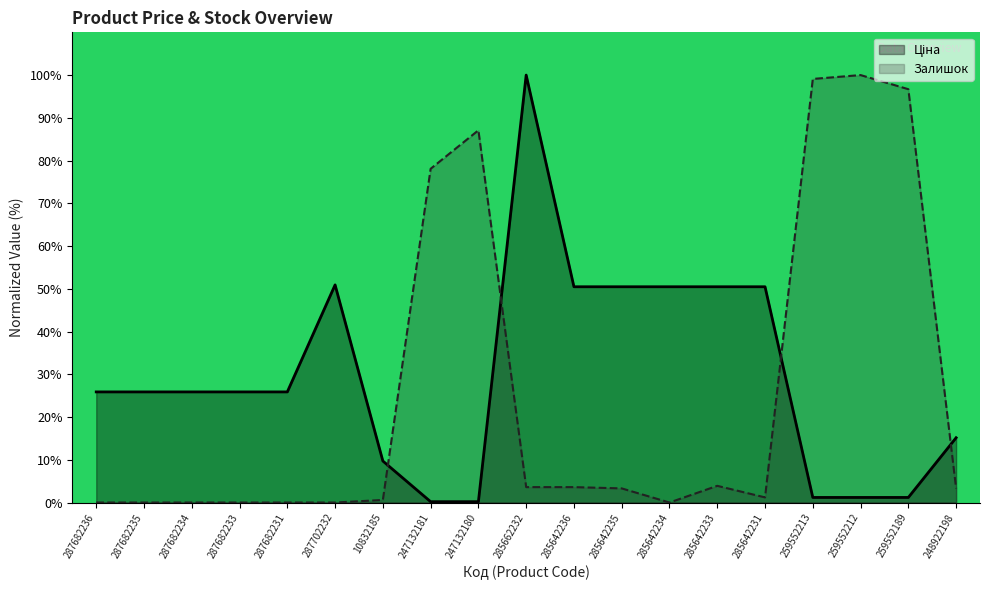

Rank the series by their maximum value, from highest to lowest.

Ціна, Залишок